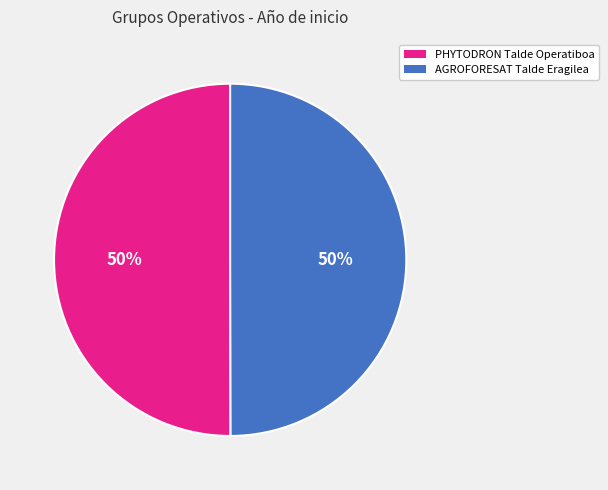

The PHYTODRON Talde Operatiboa slice represents 50% of the pie. True or false?

True